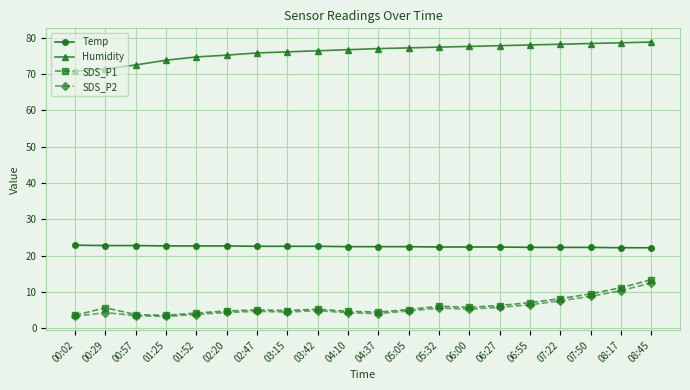

At 08:17, list the series in order from smallest to largest.

SDS_P2, SDS_P1, Temp, Humidity